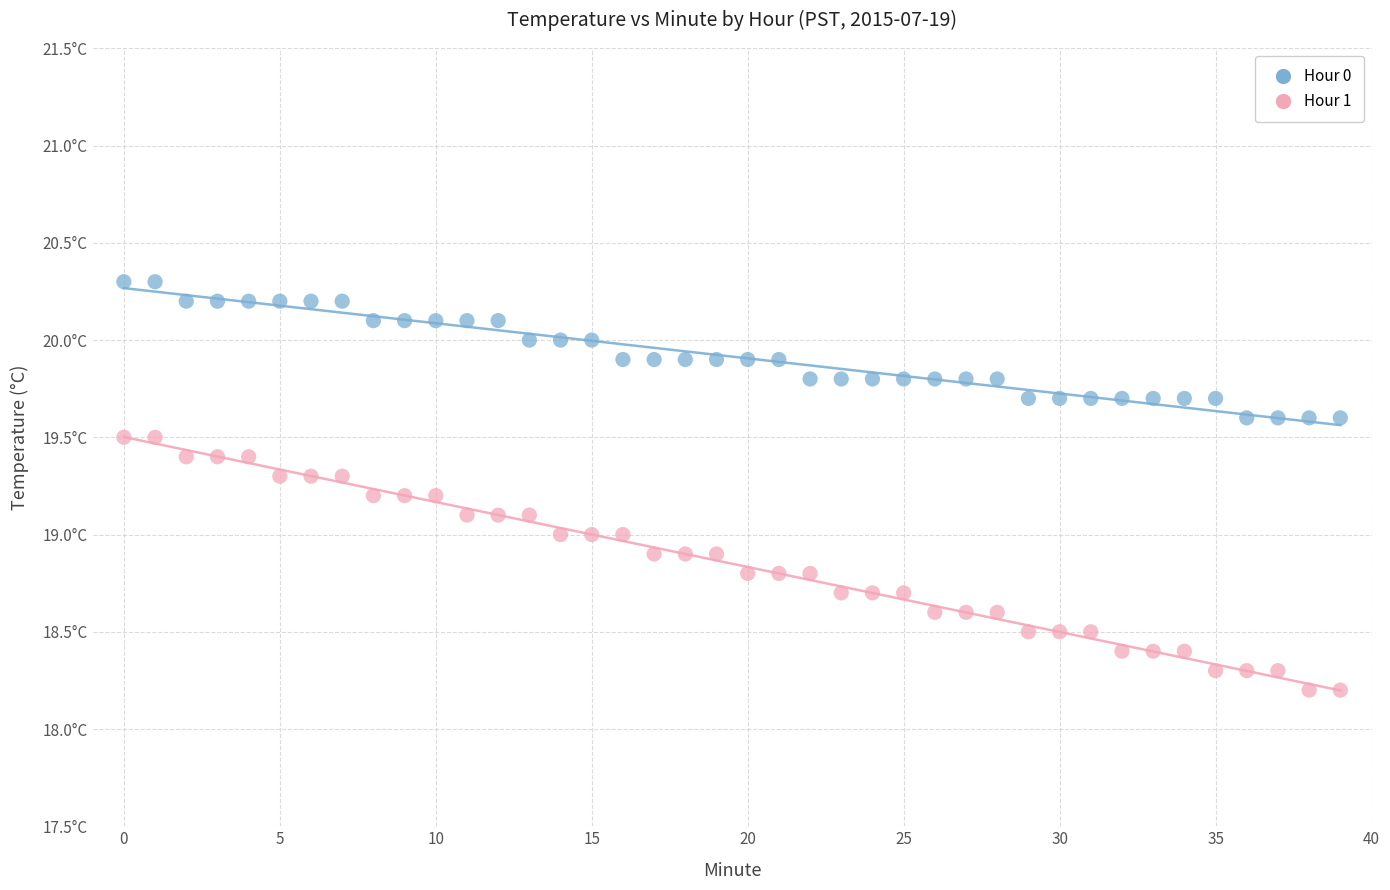

What are all the series names shown in the legend?

Hour 0, Hour 1